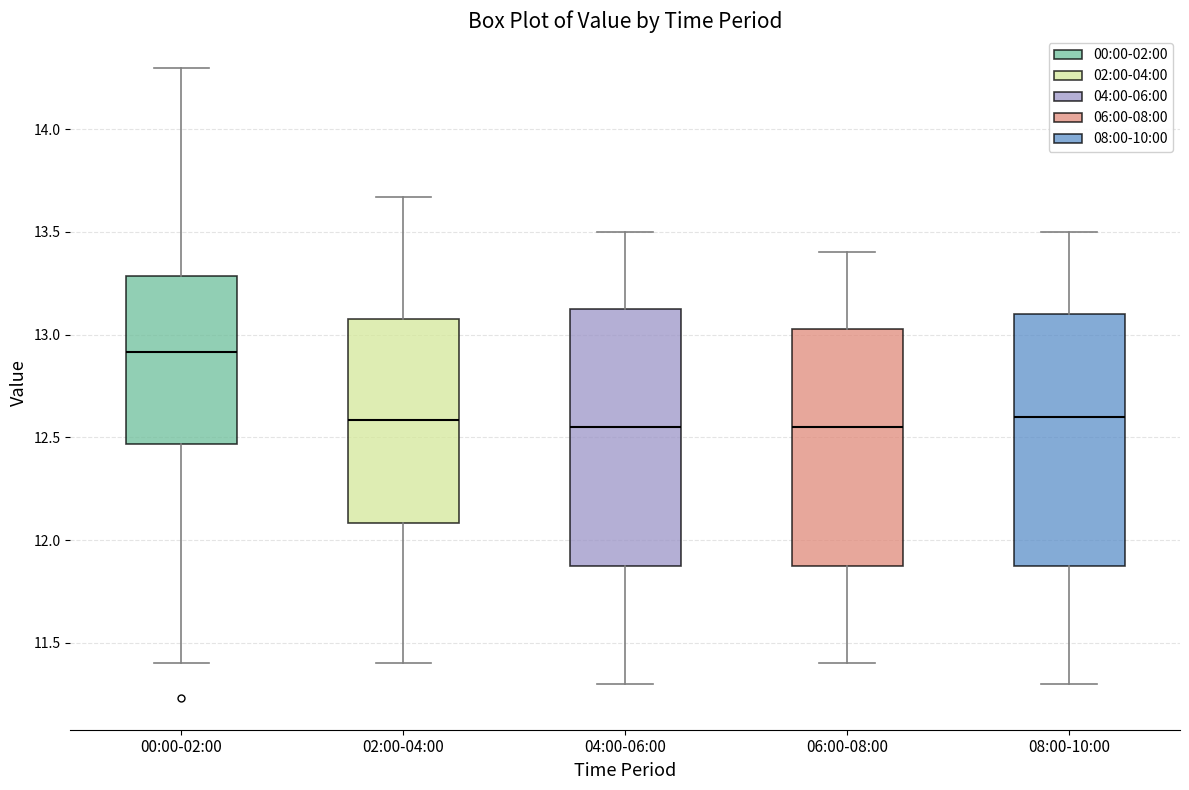

Where does the median line of the box for 08:00-10:00 sit on the y-axis? The values are not printed on the chart, so give them approximately, as read against the axis.

12.60